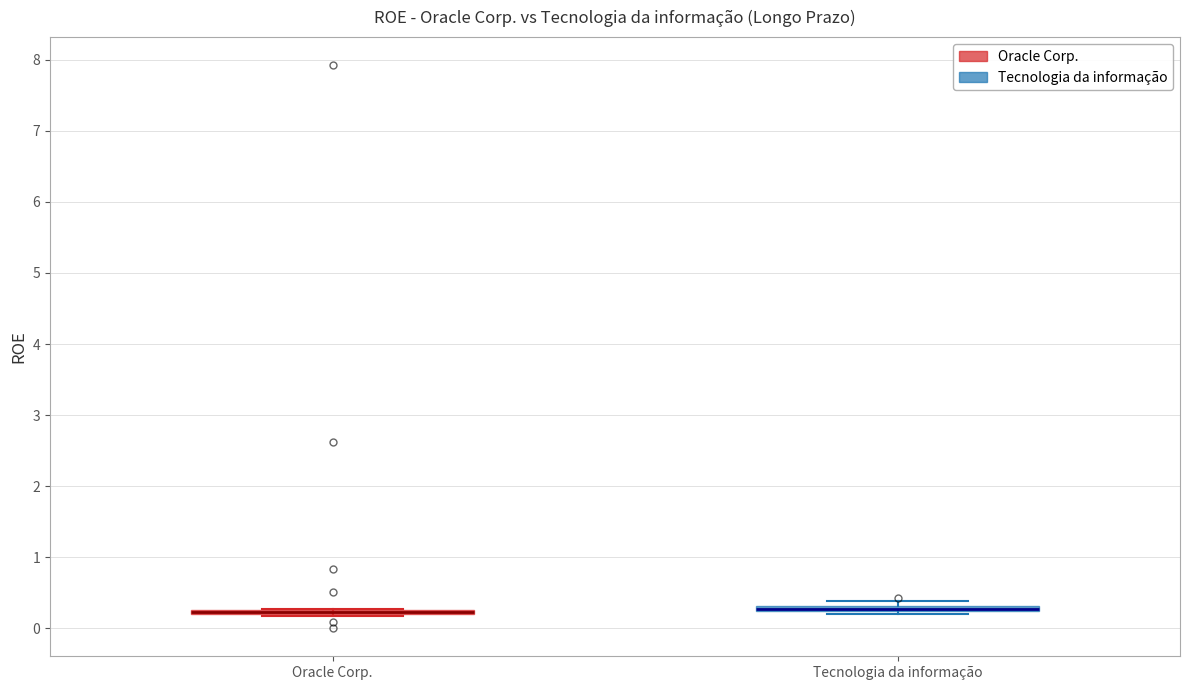

Where is the upper edge of the box for Tecnologia da informação on the y-axis? The values are not printed on the chart, so give them approximately, as read against the axis.

0.3